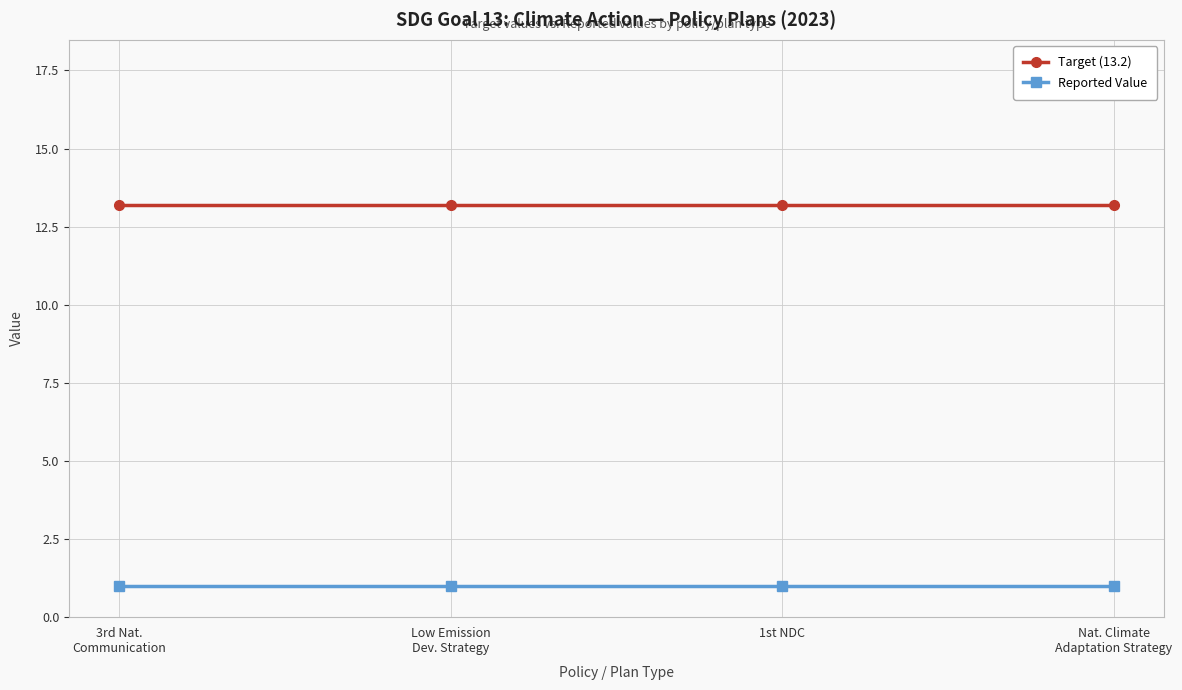

List the series in order of their peak value, lowest first.

Reported Value, Target (13.2)